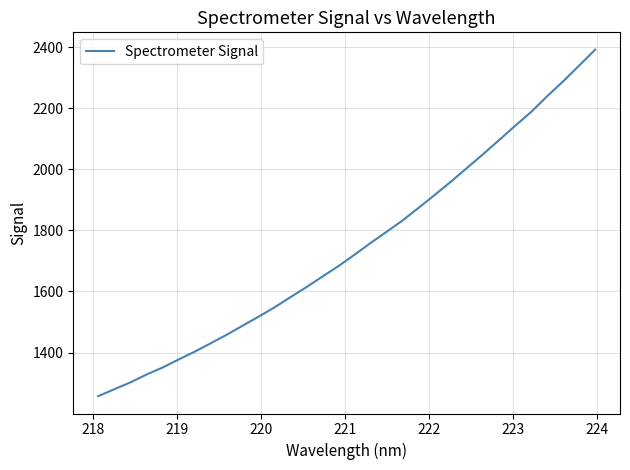

What is the smallest value displayed?

1257.1